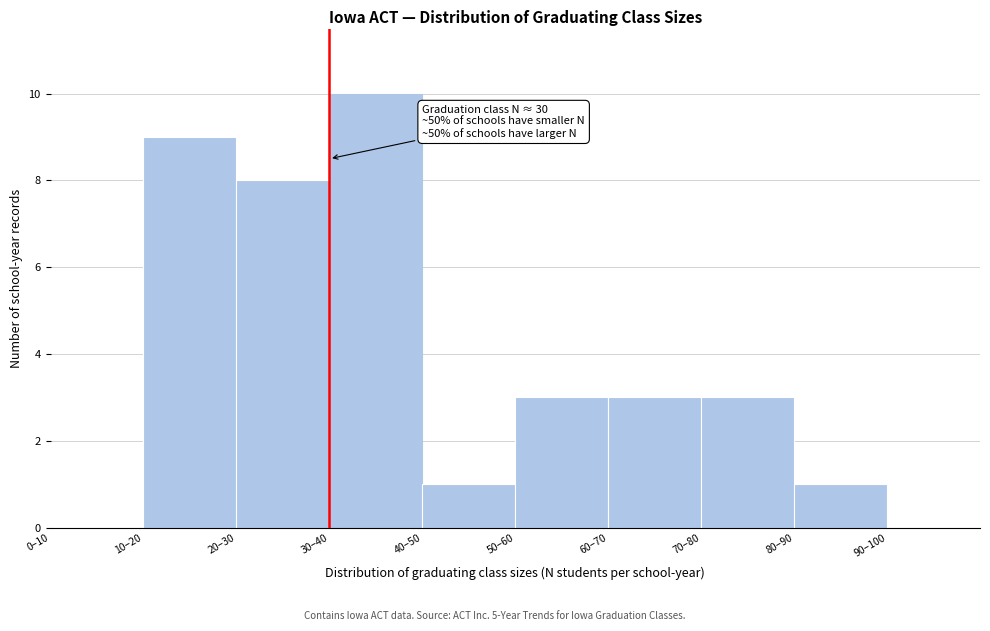

Reading right to left, transcribe all the data shown in this chart.

90–100=0	80–90=1	70–80=3	60–70=3	50–60=3	40–50=1	30–40=10	20–30=8	10–20=9	0–10=0